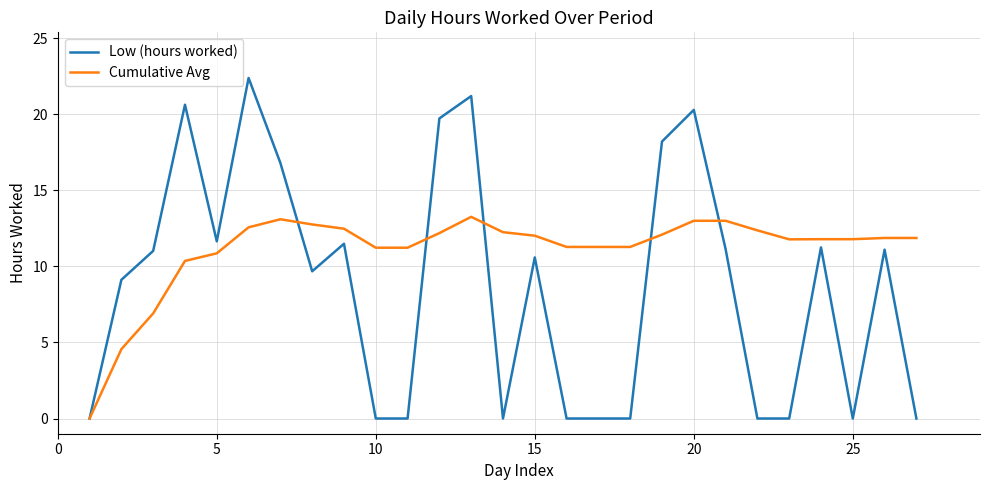

What are all the series names shown in the legend?

Low (hours worked), Cumulative Avg